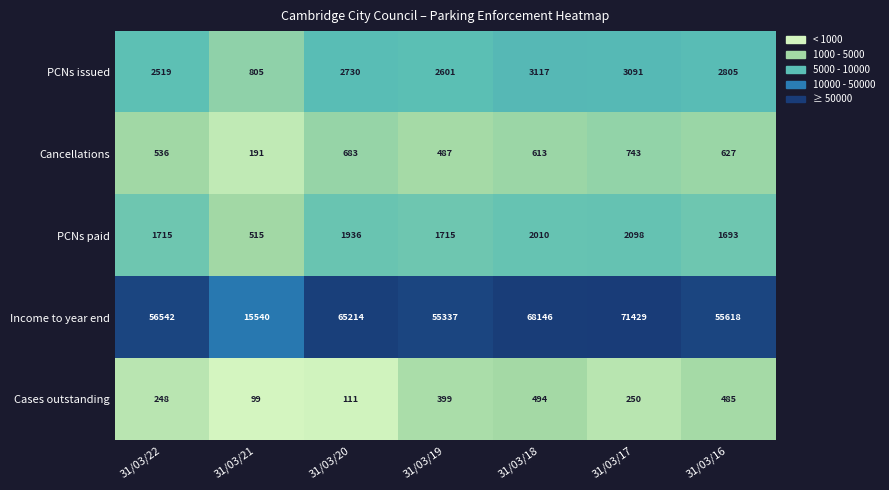

Where does the Cases outstanding series first go above 250?

31/03/19